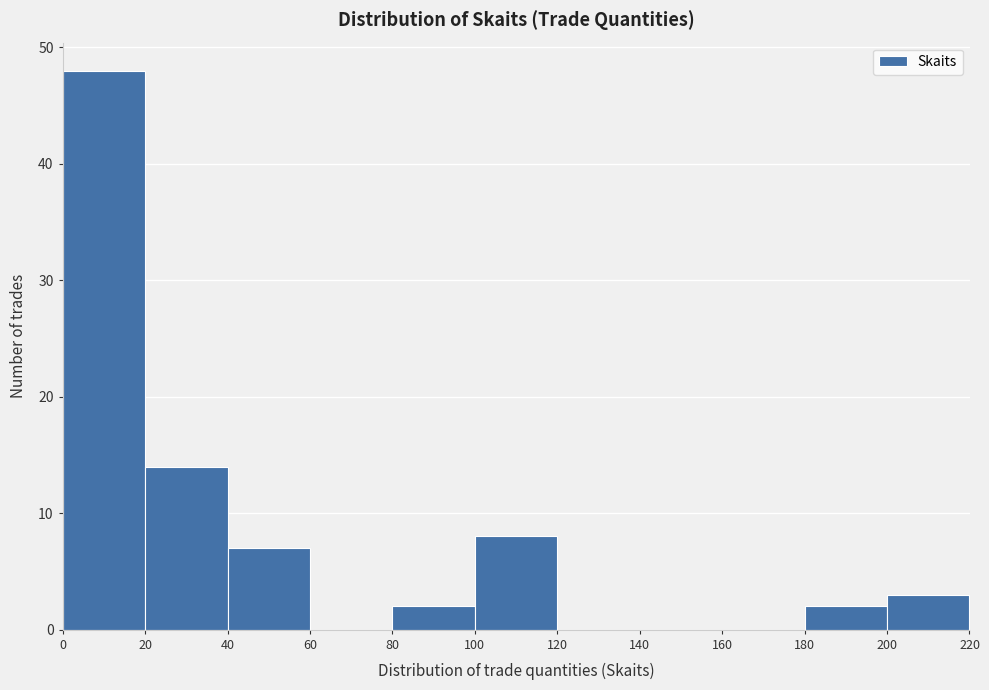

Which range on the x-axis has the tallest bar?

0 to 20